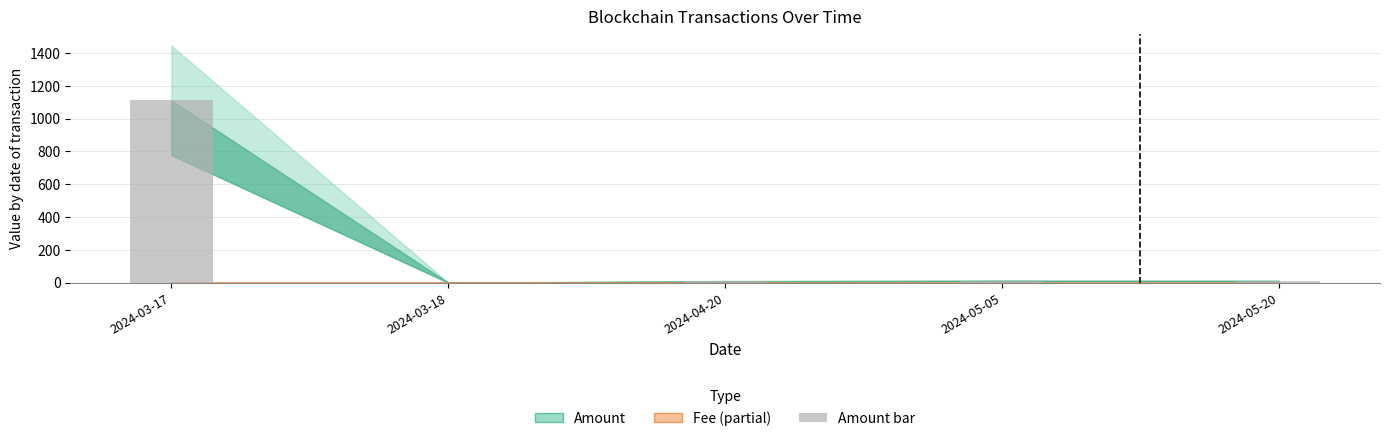

Which label corresponds to the largest value in the chart?

2024-03-17